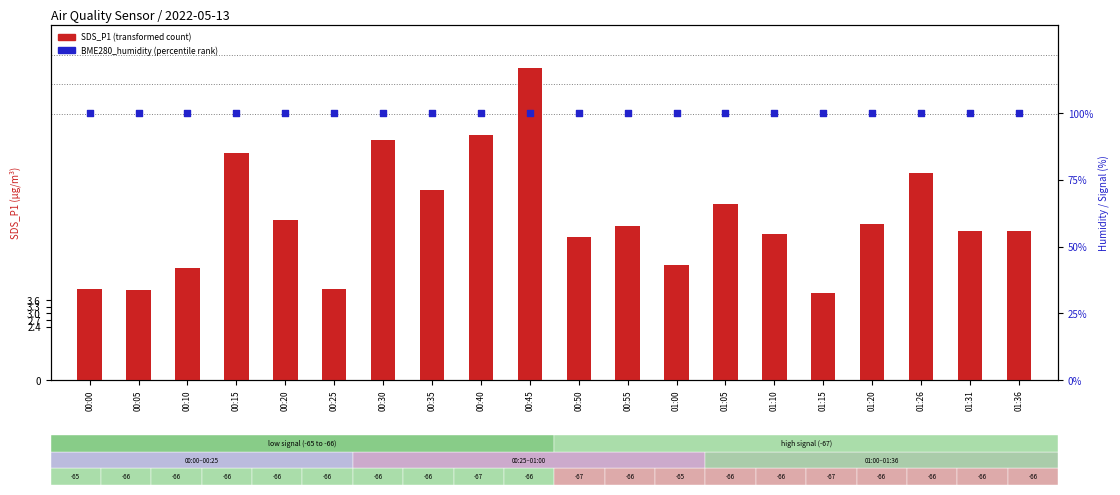

Which series contains the highest Y value?

BME280_humidity (percentile)